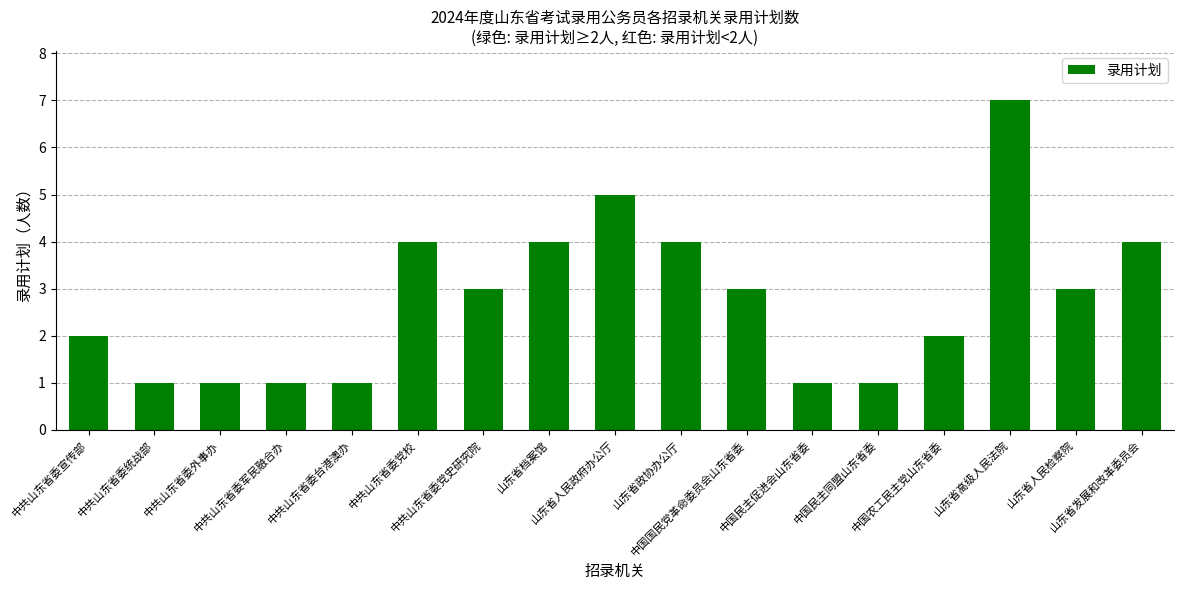

Does the chart contain any negative values?

No